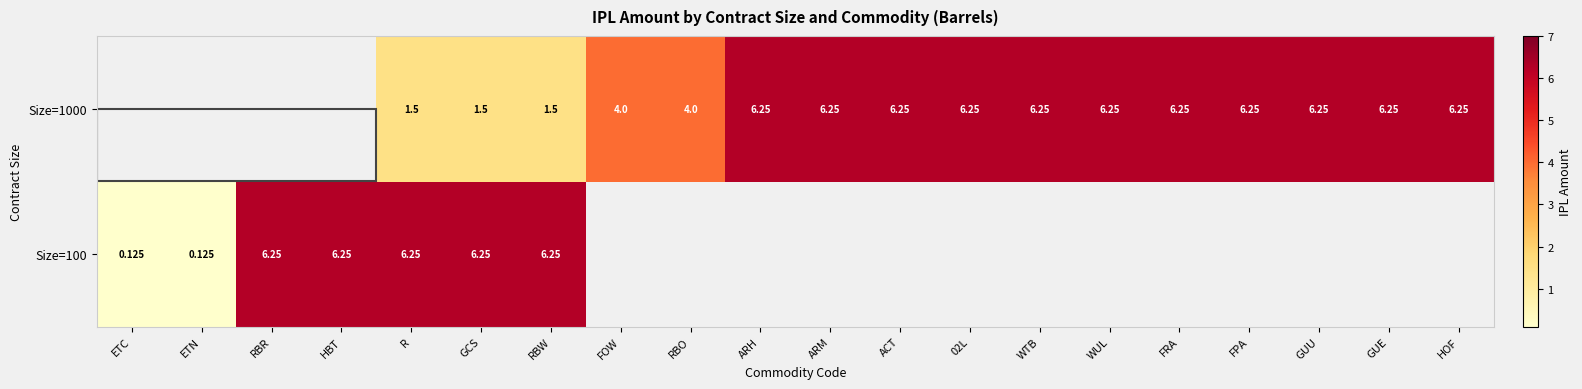

The value of Size=1000 at GCS is 1.5. True or false?

True